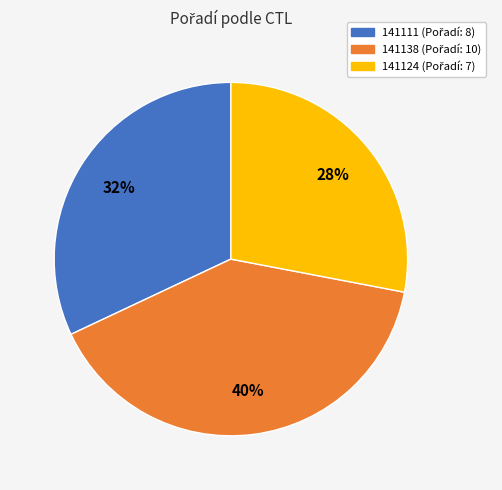

What percentage is the 141111 slice, to the nearest percent?

32%